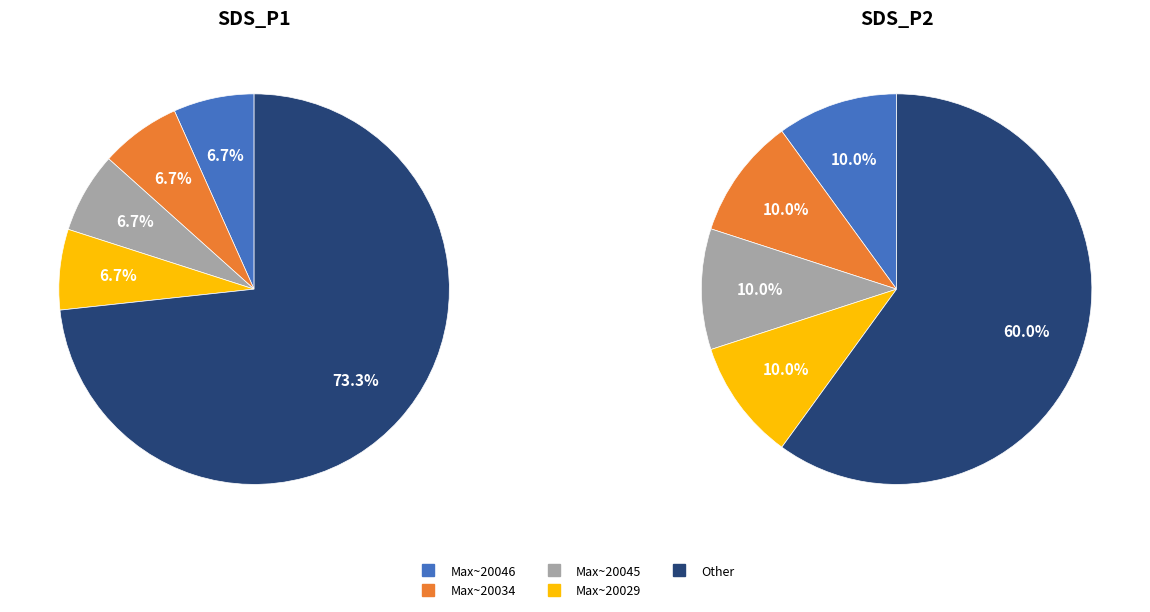

How many slices are in this pie chart?

5